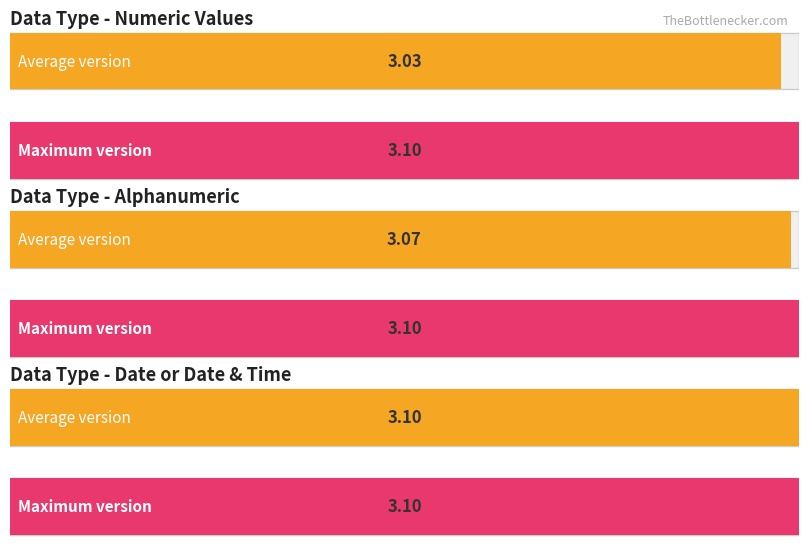

What is the approximate value of Average utilization at Date or Date & Time?

3.1